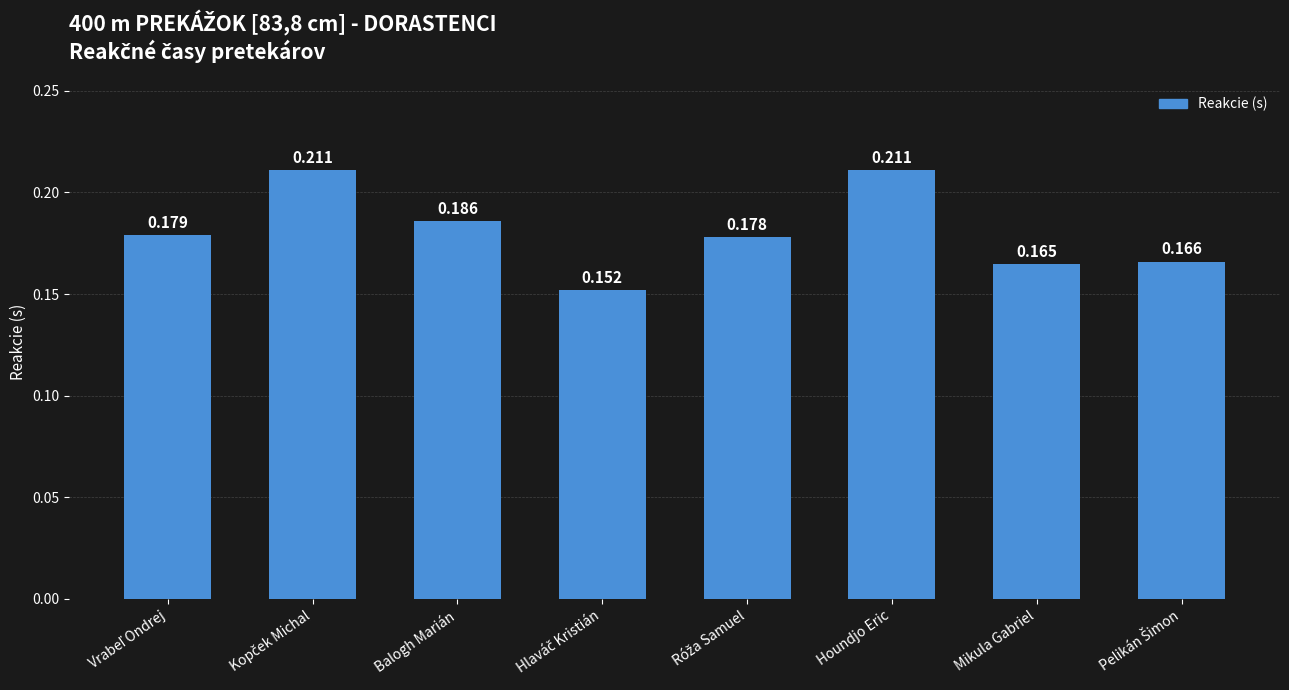

What is the label of the 6th bar from the right?

Balogh Marián